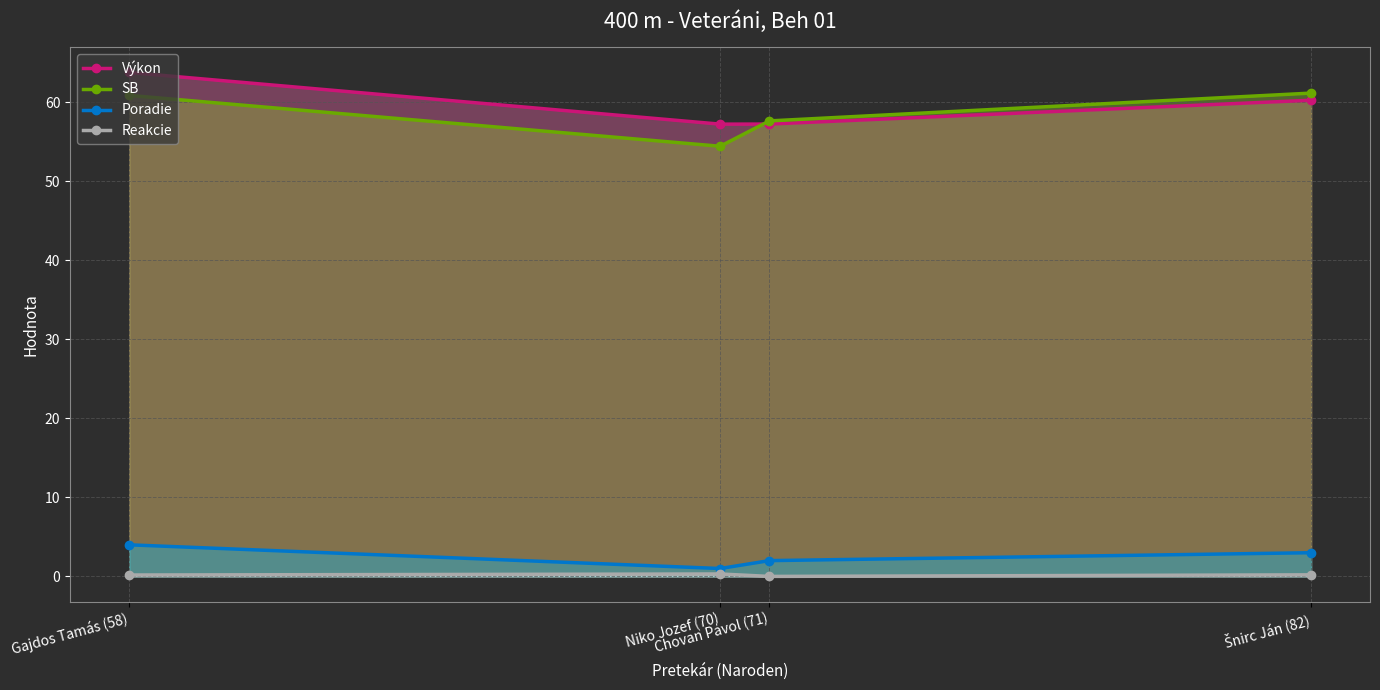

At which label is SB closest to 57?

Chovan Pavol (71)